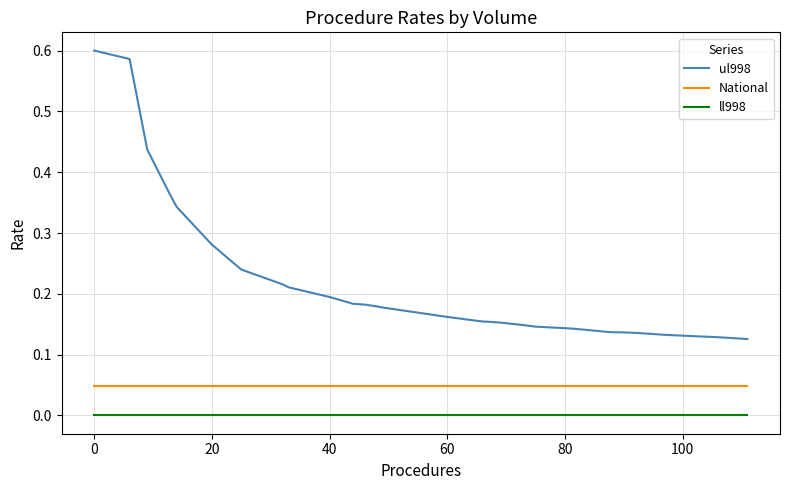

List the series in order of their peak value, highest first.

ul998, National, ll998